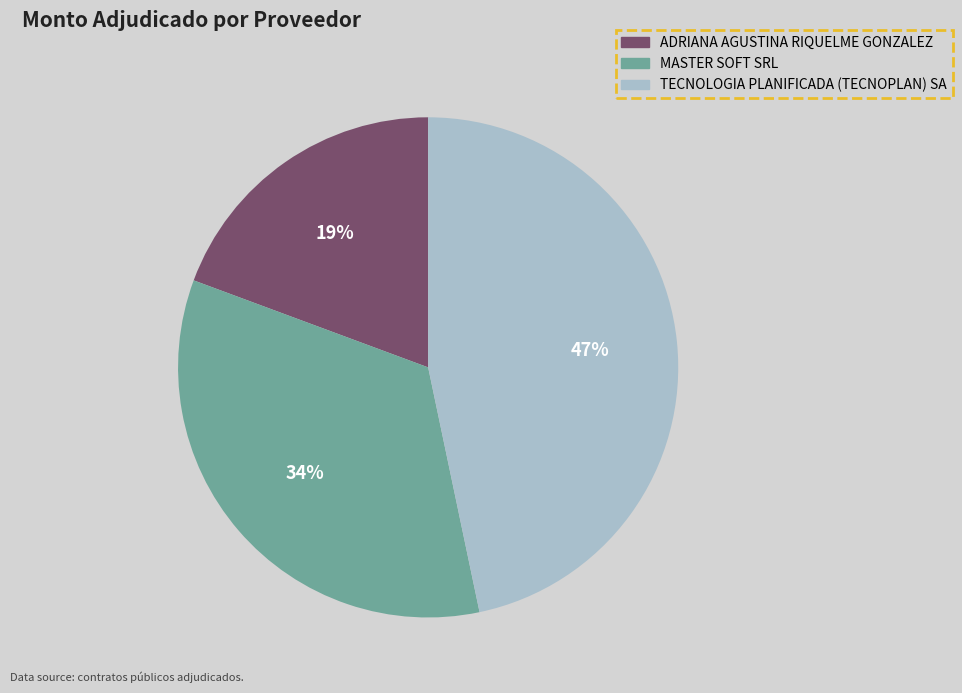

To the nearest percent, what percentage of the pie is MASTER SOFT SRL?

34%